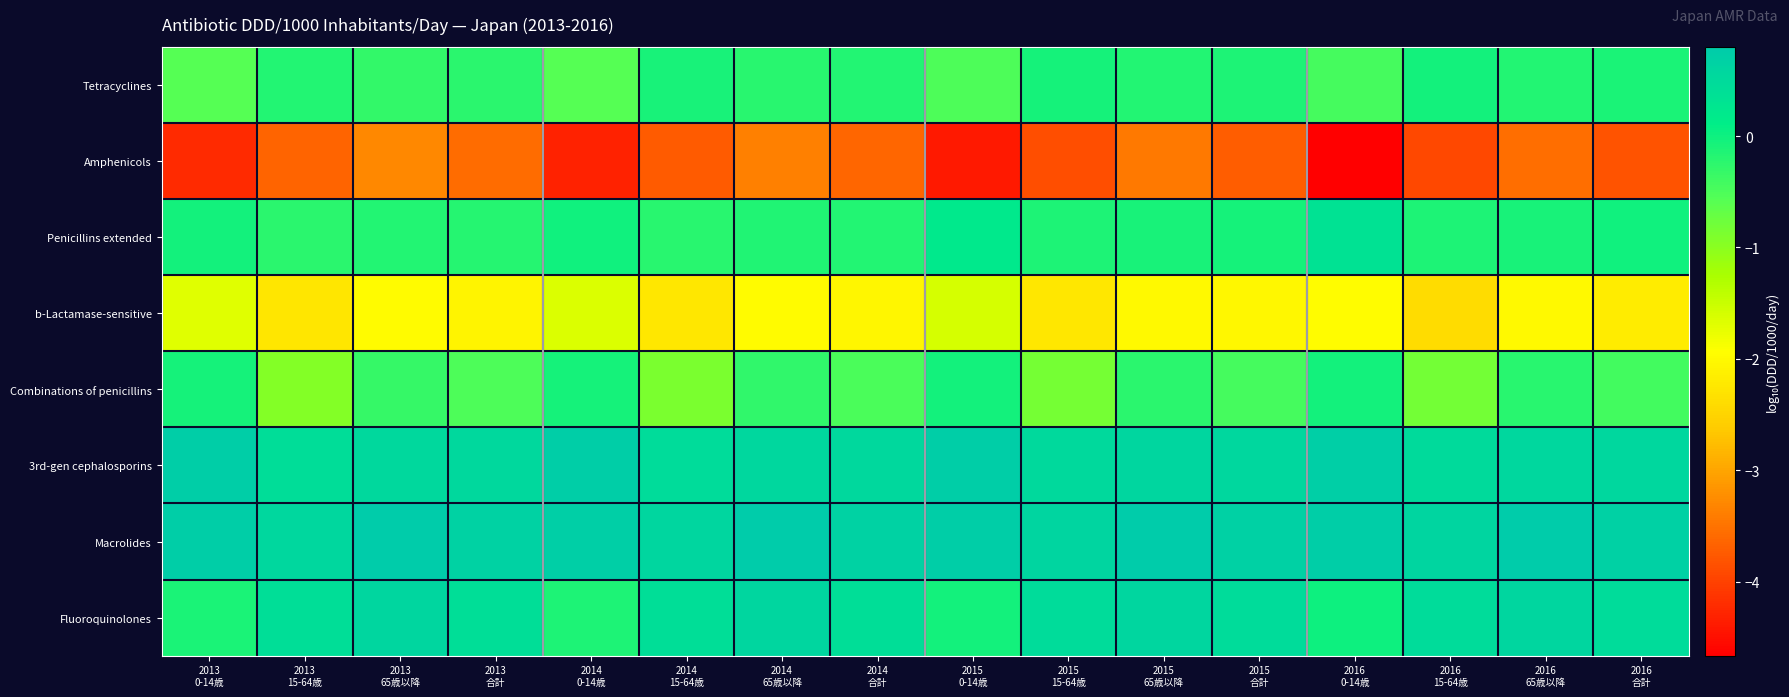

Reading left to right, what are all the values shown in this chart?

Tetracyclines: 2013
0-14歳=-0.6	2013
15-64歳=-0.2	2013
65歳以降=-0.3	2013
合計=-0.2	2014
0-14歳=-0.6	2014
15-64歳=-0.1	2014
65歳以降=-0.2	2014
合計=-0.2	2015
0-14歳=-0.5	2015
15-64歳=-0.1	2015
65歳以降=-0.2	2015
合計=-0.1	2016
0-14歳=-0.4	2016
15-64歳=-0.0	2016
65歳以降=-0.2	2016
合計=-0.1
Amphenicols: 2013
0-14歳=-4.2	2013
15-64歳=-3.7	2013
65歳以降=-3.3	2013
合計=-3.6	2014
0-14歳=-4.3	2014
15-64歳=-3.7	2014
65歳以降=-3.4	2014
合計=-3.6	2015
0-14歳=-4.4	2015
15-64歳=-3.9	2015
65歳以降=-3.4	2015
合計=-3.7	2016
0-14歳=-4.7	2016
15-64歳=-3.9	2016
65歳以降=-3.5	2016
合計=-3.8
Penicillins extended: 2013
0-14歳=-0.0	2013
15-64歳=-0.2	2013
65歳以降=-0.2	2013
合計=-0.2	2014
0-14歳=-0.0	2014
15-64歳=-0.2	2014
65歳以降=-0.2	2014
合計=-0.2	2015
0-14歳=0.2	2015
15-64歳=-0.1	2015
65歳以降=-0.1	2015
合計=-0.1	2016
0-14歳=0.3	2016
15-64歳=-0.1	2016
65歳以降=-0.1	2016
合計=-0.0
b-Lactamase-sensitive: 2013
0-14歳=-1.7	2013
15-64歳=-2.3	2013
65歳以降=-2.0	2013
合計=-2.1	2014
0-14歳=-1.6	2014
15-64歳=-2.3	2014
65歳以降=-2.0	2014
合計=-2.0	2015
0-14歳=-1.6	2015
15-64歳=-2.3	2015
65歳以降=-2.0	2015
合計=-2.0	2016
0-14歳=-2.0	2016
15-64歳=-2.4	2016
65歳以降=-2.0	2016
合計=-2.2
Combinations of penicillins: 2013
0-14歳=-0.1	2013
15-64歳=-0.9	2013
65歳以降=-0.3	2013
合計=-0.5	2014
0-14歳=-0.1	2014
15-64歳=-0.9	2014
65歳以降=-0.3	2014
合計=-0.5	2015
0-14歳=-0.0	2015
15-64歳=-0.8	2015
65歳以降=-0.2	2015
合計=-0.5	2016
0-14歳=-0.0	2016
15-64歳=-0.8	2016
65歳以降=-0.2	2016
合計=-0.4
3rd-gen cephalosporins: 2013
0-14歳=0.7	2013
15-64歳=0.5	2013
65歳以降=0.5	2013
合計=0.5	2014
0-14歳=0.7	2014
15-64歳=0.5	2014
65歳以降=0.5	2014
合計=0.5	2015
0-14歳=0.8	2015
15-64歳=0.5	2015
65歳以降=0.6	2015
合計=0.6	2016
0-14歳=0.7	2016
15-64歳=0.5	2016
65歳以降=0.6	2016
合計=0.6
Macrolides: 2013
0-14歳=0.7	2013
15-64歳=0.6	2013
65歳以降=0.8	2013
合計=0.7	2014
0-14歳=0.7	2014
15-64歳=0.6	2014
65歳以降=0.8	2014
合計=0.7	2015
0-14歳=0.7	2015
15-64歳=0.6	2015
65歳以降=0.8	2015
合計=0.7	2016
0-14歳=0.8	2016
15-64歳=0.6	2016
65歳以降=0.8	2016
合計=0.7
Fluoroquinolones: 2013
0-14歳=-0.1	2013
15-64歳=0.4	2013
65歳以降=0.6	2013
合計=0.4	2014
0-14歳=-0.1	2014
15-64歳=0.4	2014
65歳以降=0.6	2014
合計=0.4	2015
0-14歳=-0.0	2015
15-64歳=0.5	2015
65歳以降=0.6	2015
合計=0.5	2016
0-14歳=0.0	2016
15-64歳=0.5	2016
65歳以降=0.6	2016
合計=0.5